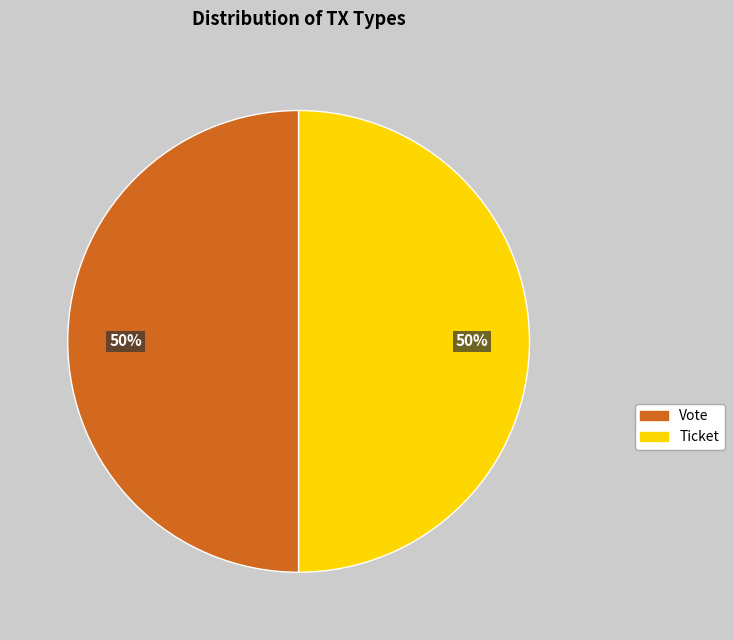

To the nearest percent, what is the combined percentage of Vote and Ticket?

100%